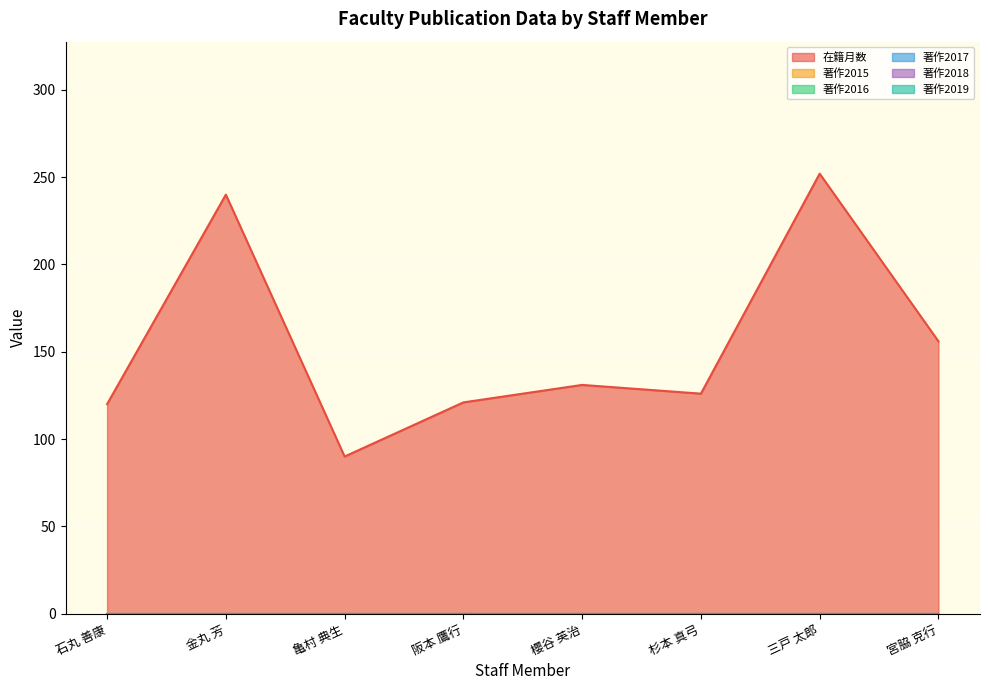

At which label is 著作2019 closest to 0?

石丸 善康